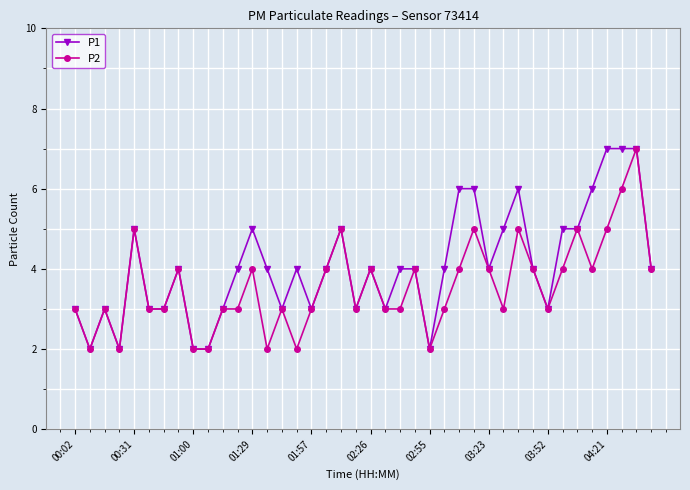

What are all the series names shown in the legend?

P1, P2